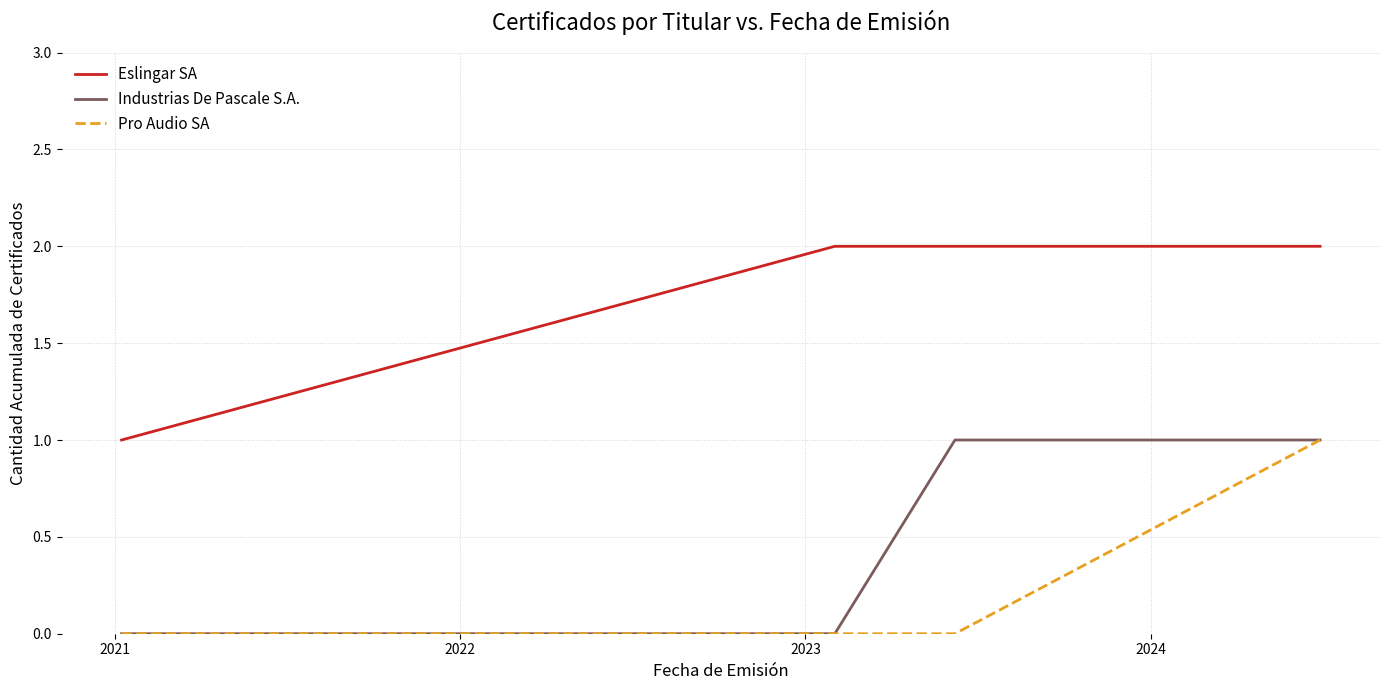

True or false: Industrias De Pascale S.A. and Eslingar SA cross at least once.

False